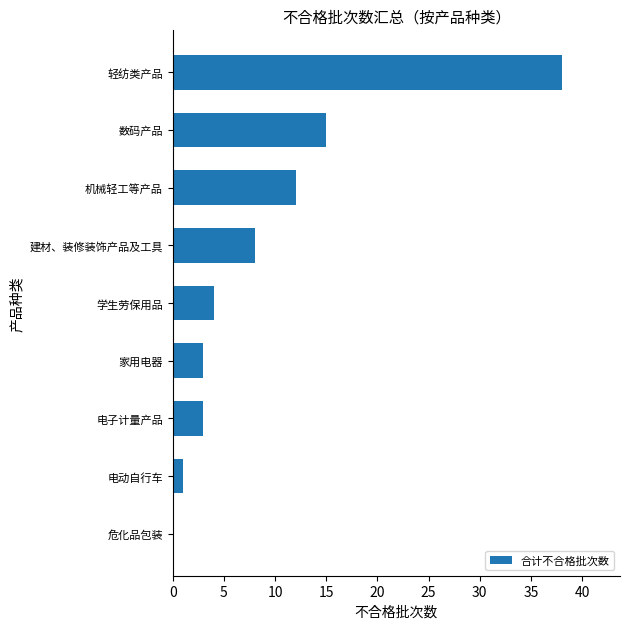

What is the greatest value displayed?

38